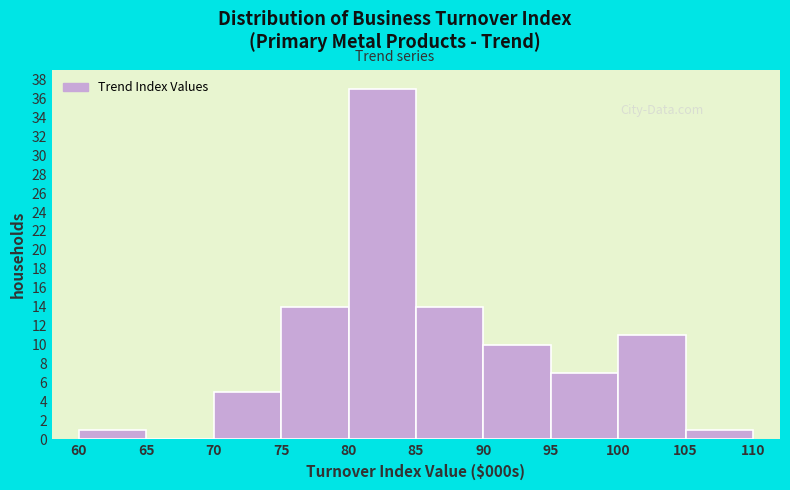

Reading left to right, transcribe this chart: for each bar, give the range it covers on the x-axis and its height. The values are not printed on the chart, so give them approximately, as read against the axis.

60 to 65: 1
65 to 70: 0
70 to 75: 5
75 to 80: 14
80 to 85: 37
85 to 90: 14
90 to 95: 10
95 to 100: 7
100 to 105: 11
105 to 110: 1